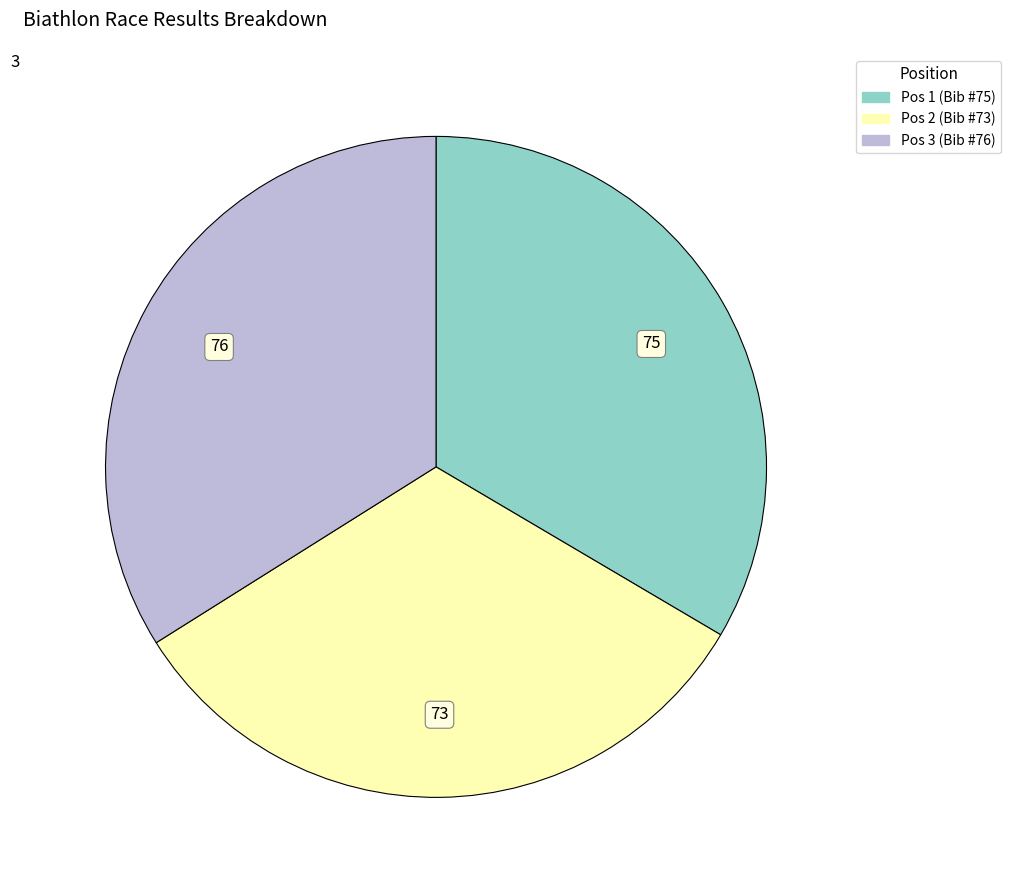

Is there any slice that represents more than half of the pie?

No